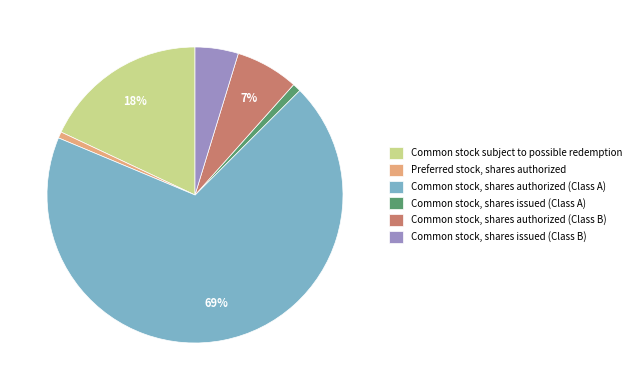

Do Common stock, shares issued (Class B) and Common stock, shares issued (Class A) together represent more than half of the pie?

No